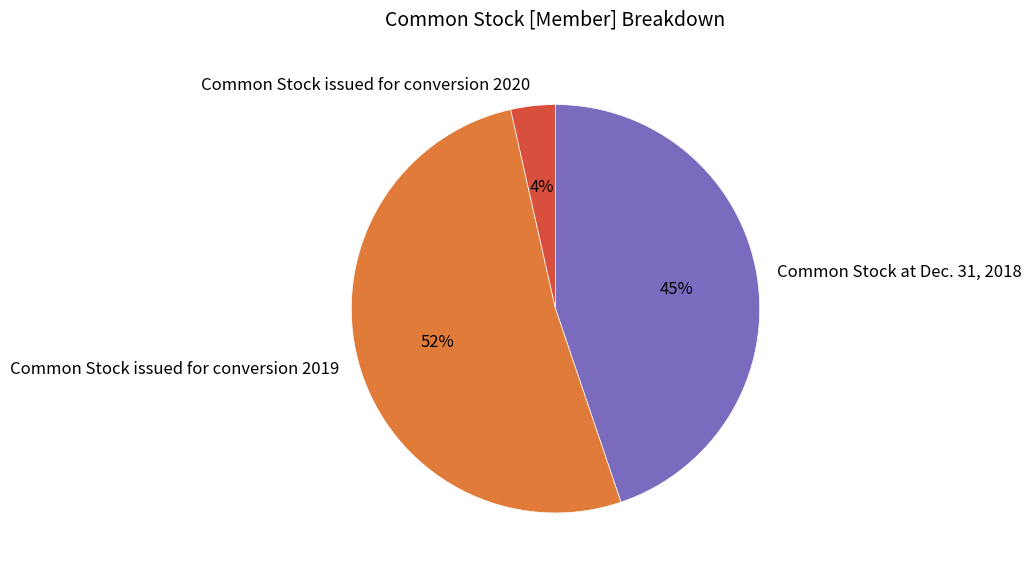

To the nearest percent, what percentage of the pie is Common Stock issued for conversion 2020?

4%